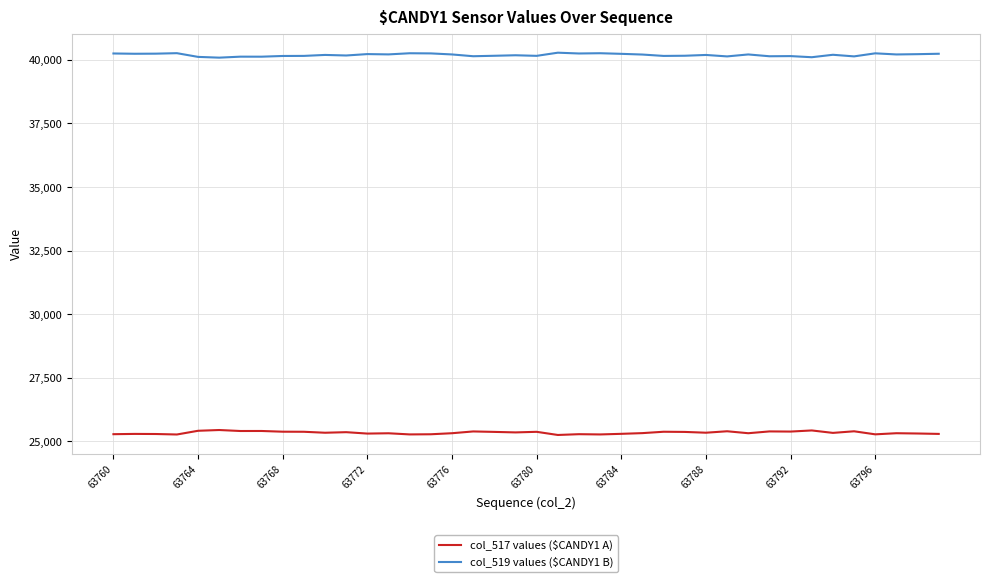

What is the smallest value displayed?

25251